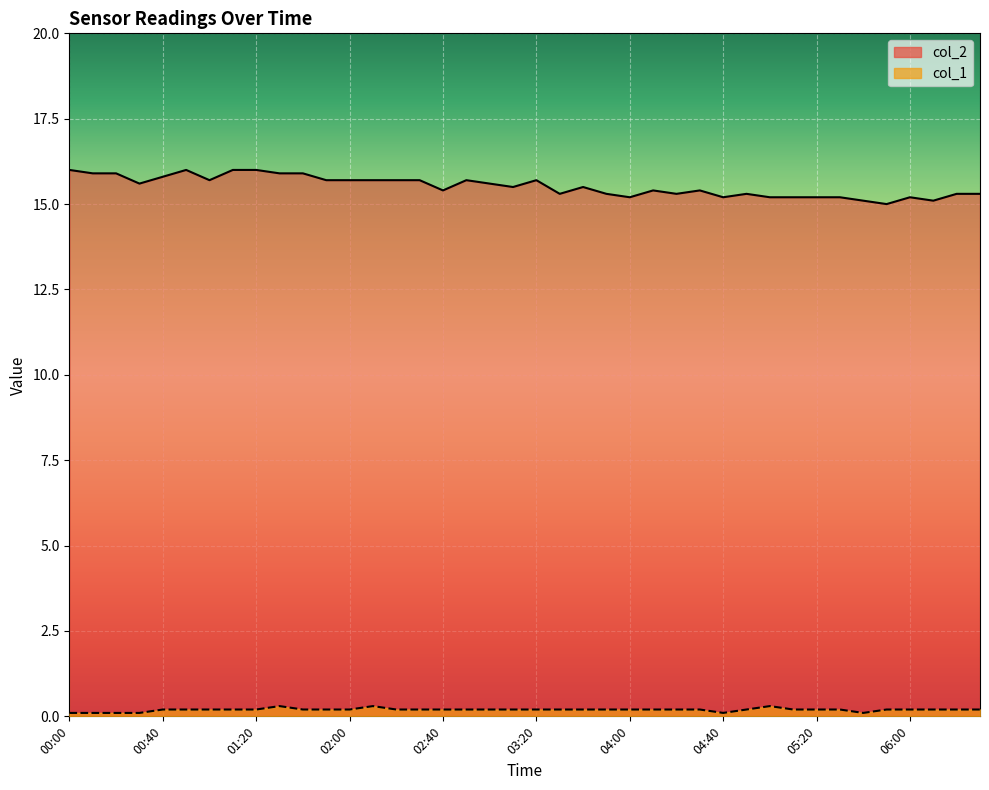

What is the label of the 17th point from the right?

03:50